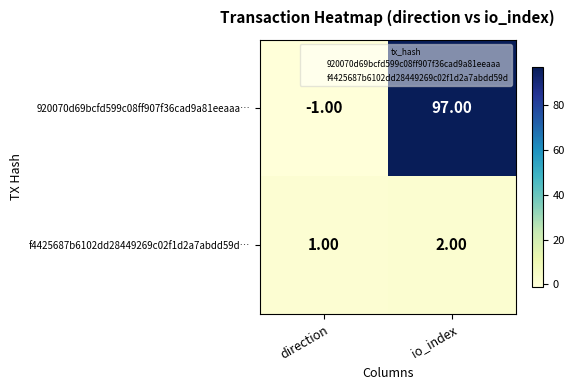

What is the difference between the 920070d69bcfd599c08ff907f36cad9a81eeaaa… values at io_index and direction?

98